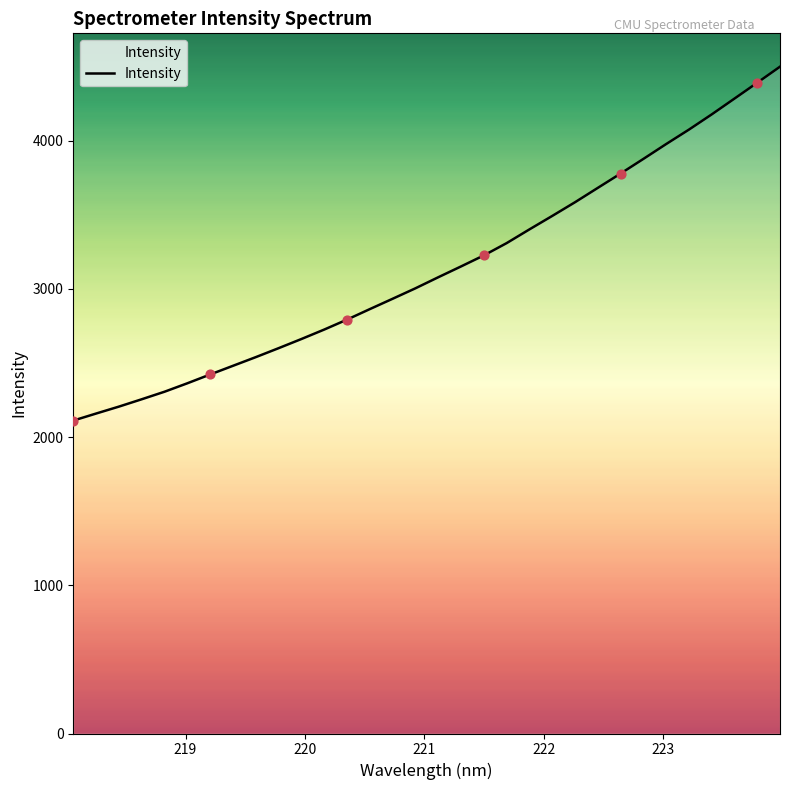

What is the difference between the maximum and minimum values?

2387.7